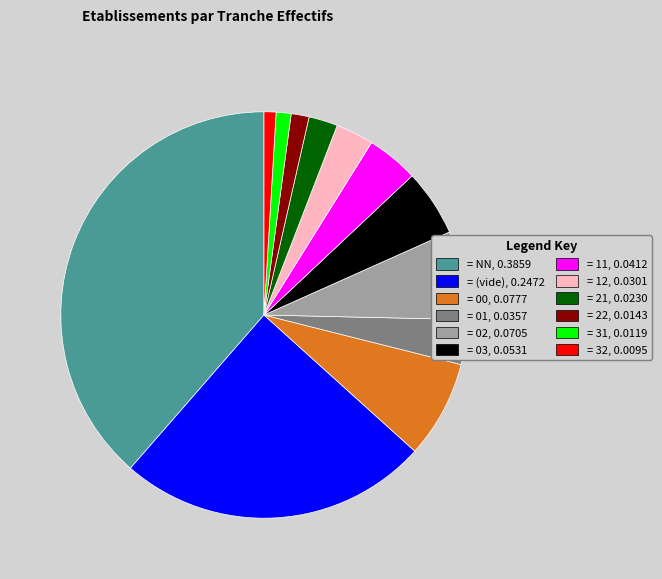

Is there a majority slice in this chart?

No